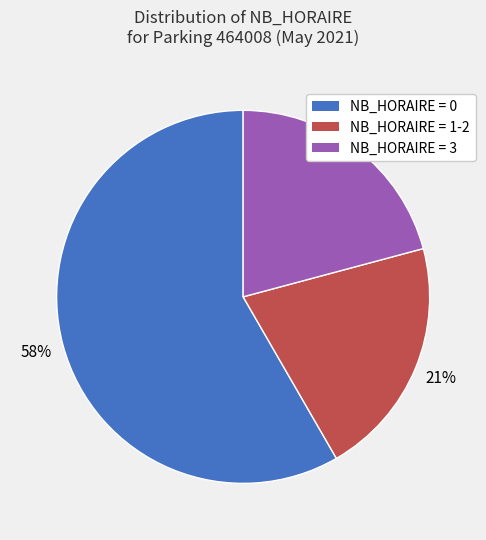

Is there any slice that represents more than half of the pie?

Yes